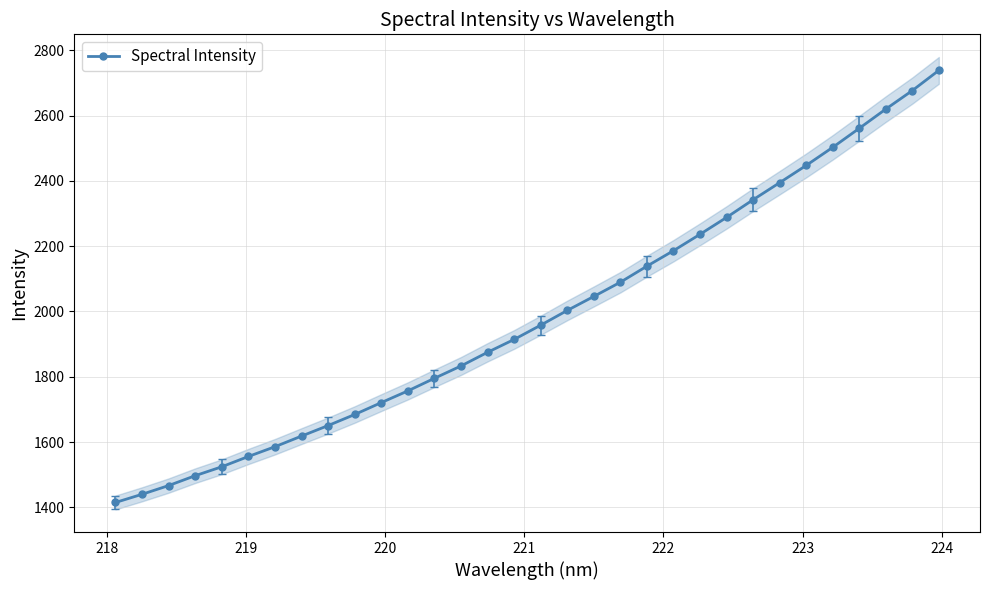

What is the value of the Spectral Intensity point at the 27th from the left?

2447.2